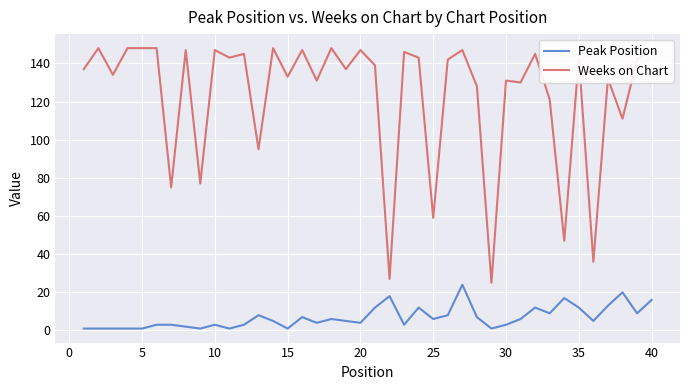

What is the difference between the maximum and minimum values in the Weeks on Chart series?

123